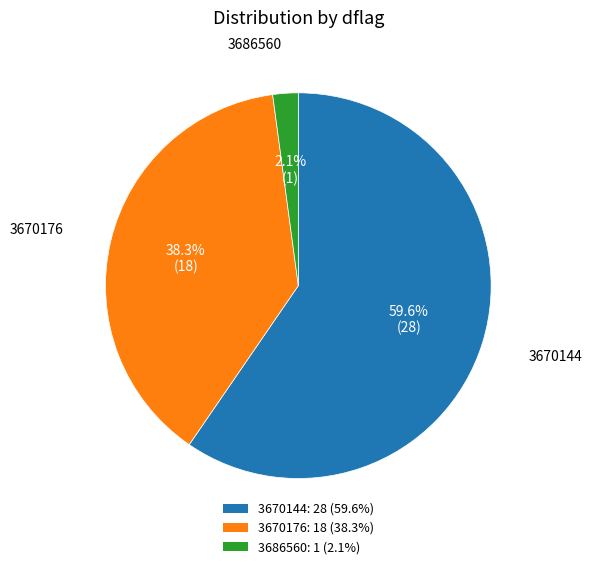

The 3686560 slice represents 2% of the pie. True or false?

True